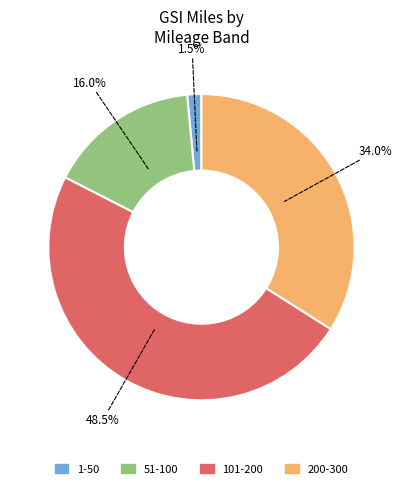

Rank the categories by value from lowest to highest.

1-50, 51-100, 200-300, 101-200